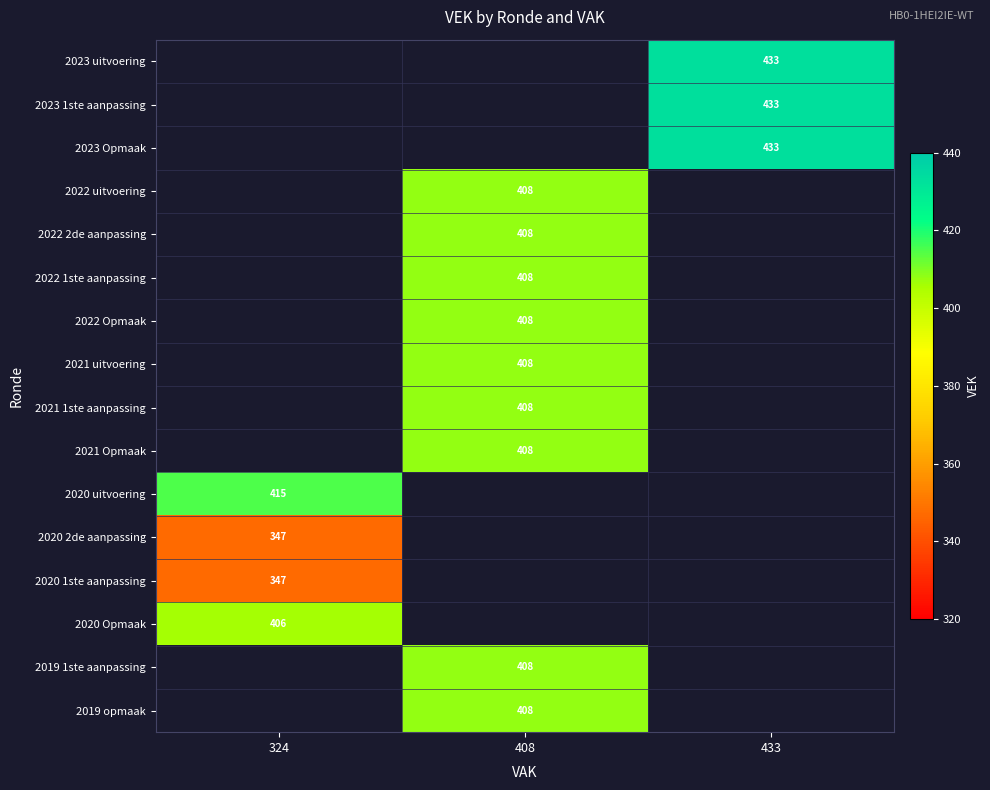

The value of 2020 uitvoering at 324 is 249. True or false?

False